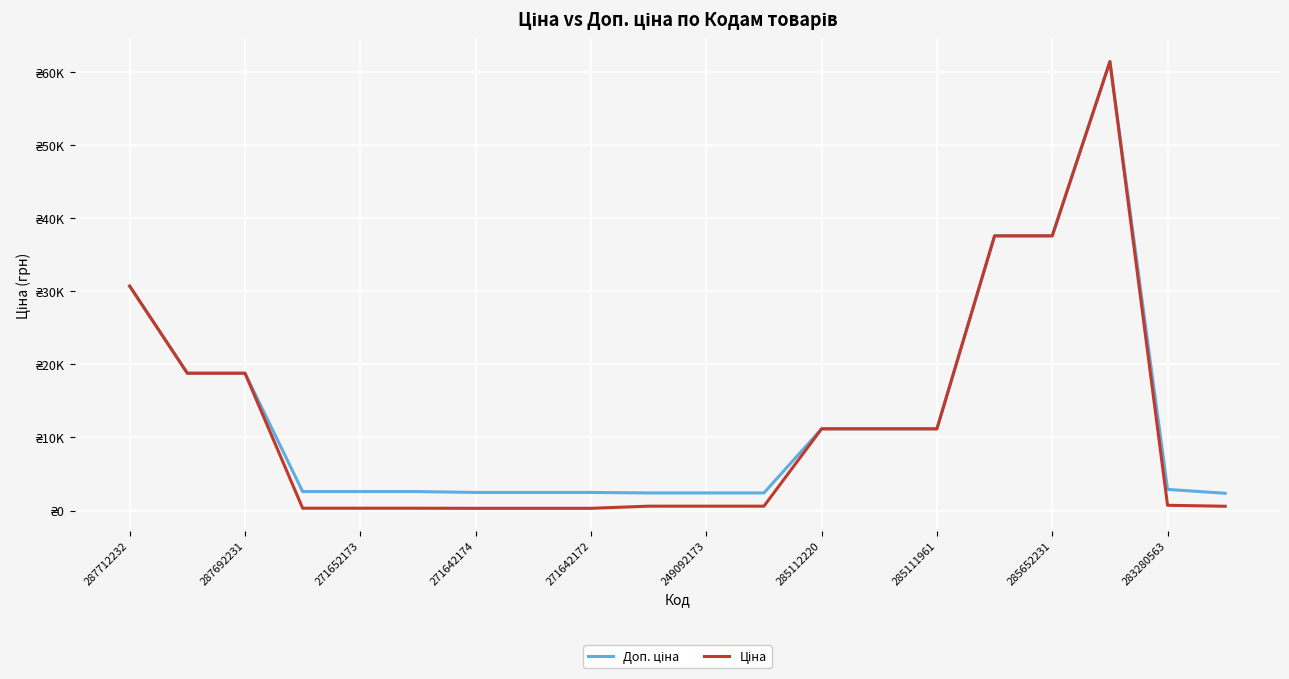

True or false: Доп. ціна and Ціна intersect in this chart.

False